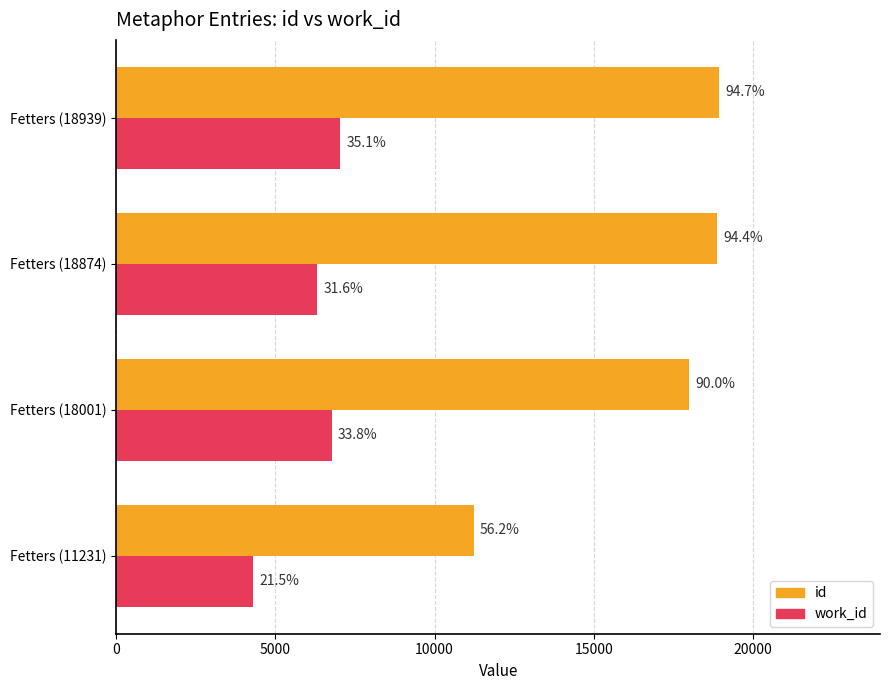

What are all the series names shown in the legend?

id, work_id